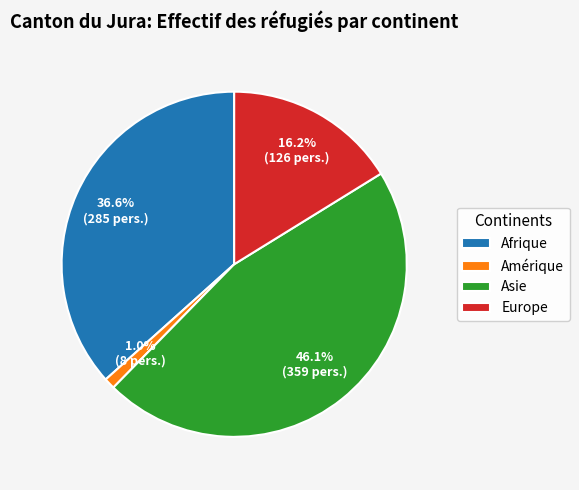

Rank the categories by value from lowest to highest.

Amérique, Europe, Afrique, Asie